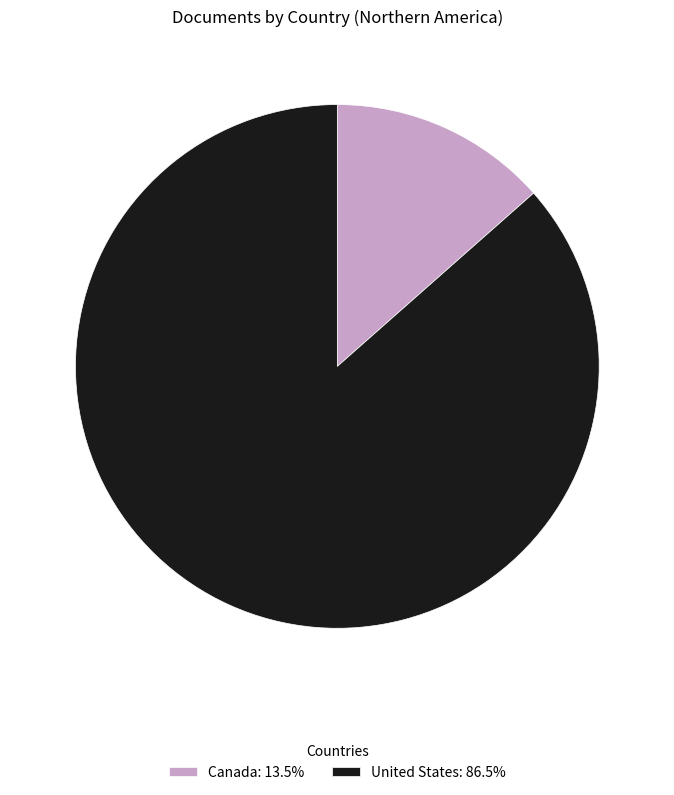

Count the number of slices in the pie.

2